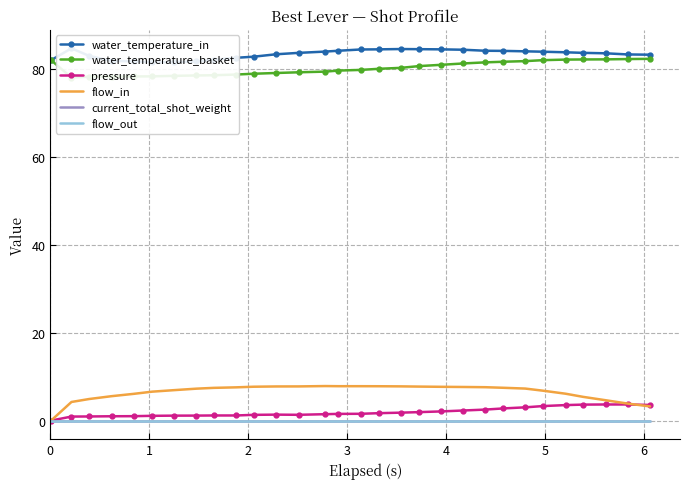

Which series changed the most between 9 and 15?

water_temperature_in